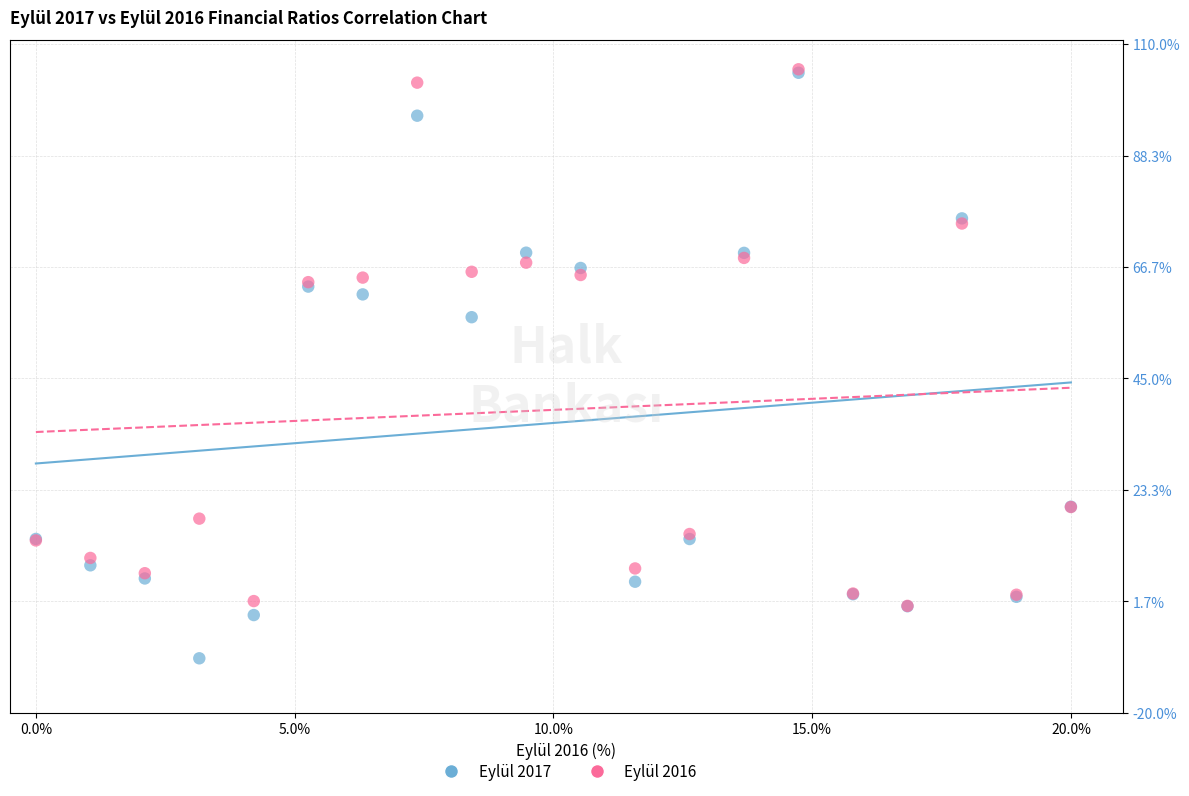

Across all series, what Y value is closest to 47?

56.9